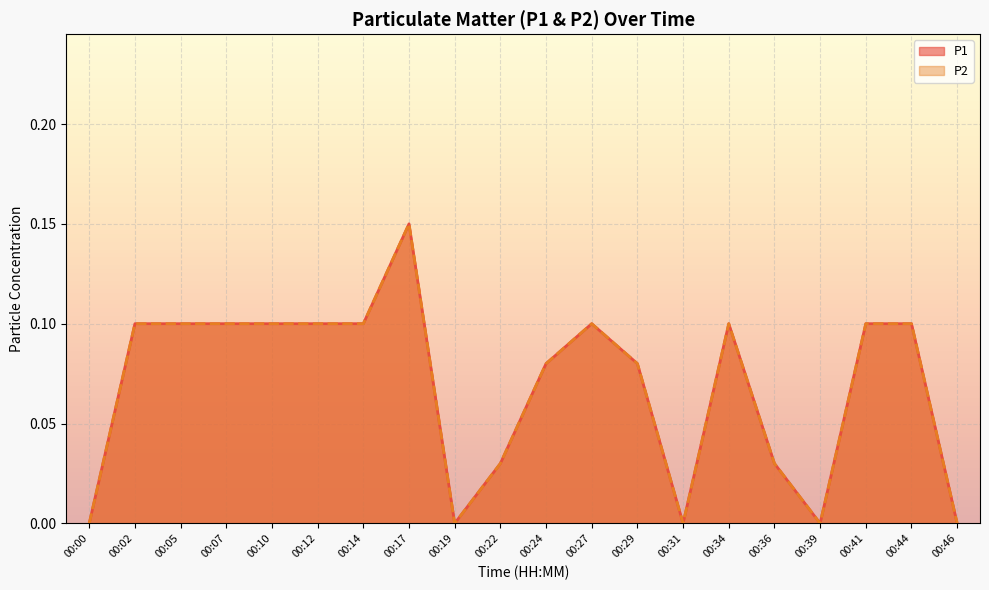

Where is the first local maximum for P1?

00:17